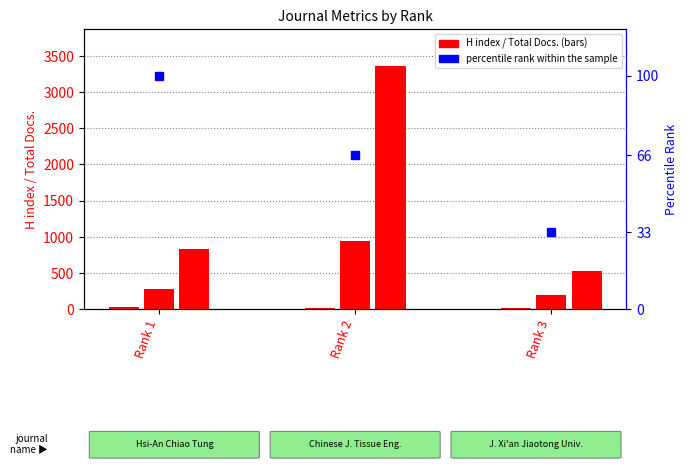

Between Rank 3 and Rank 2, which is larger?

Rank 2